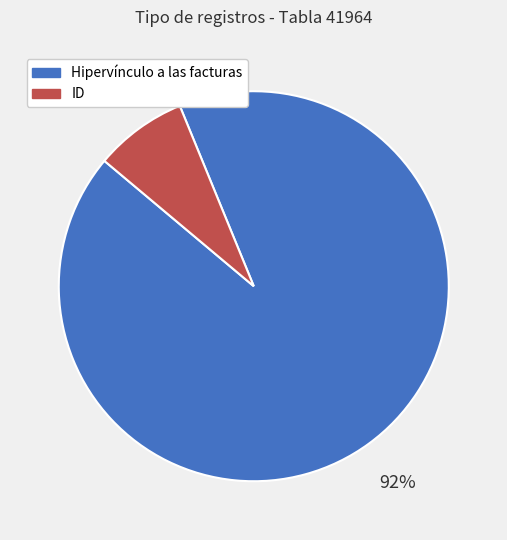

Which has a higher value, Hipervínculo a las facturas or ID?

Hipervínculo a las facturas